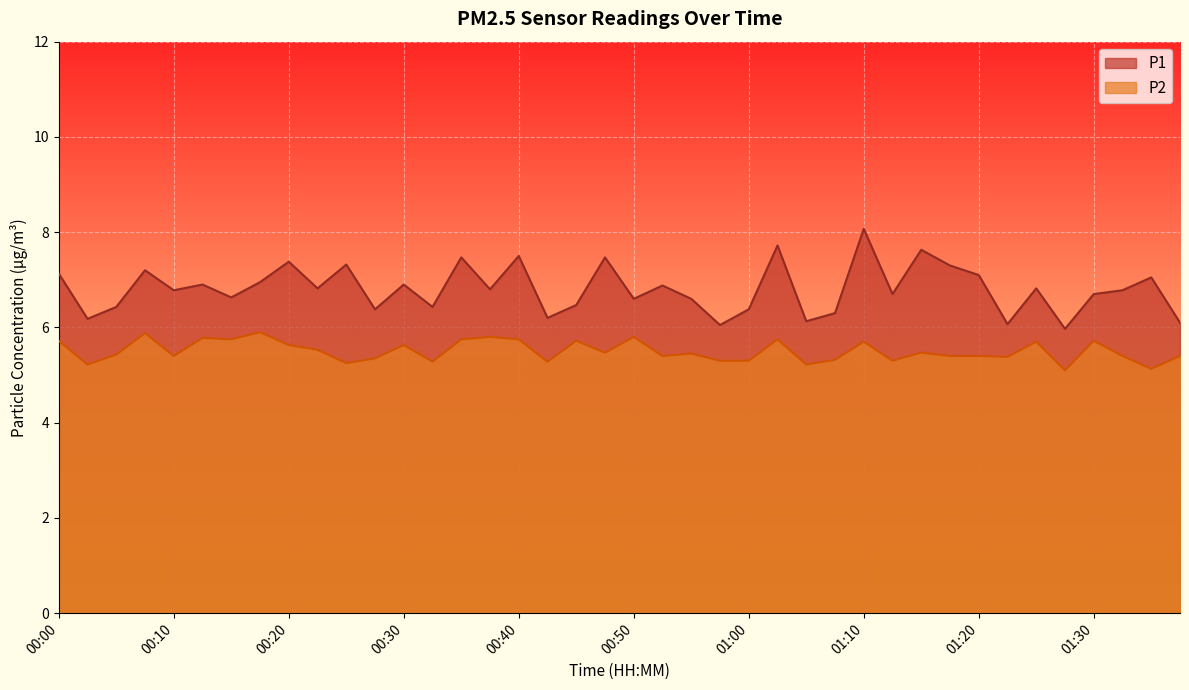

List the series in order of their peak value, highest first.

P1, P2